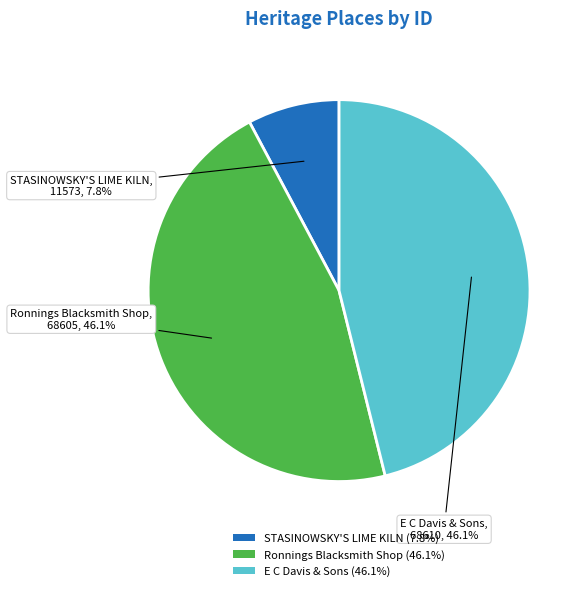

To the nearest percent, what is the average slice percentage?

33%